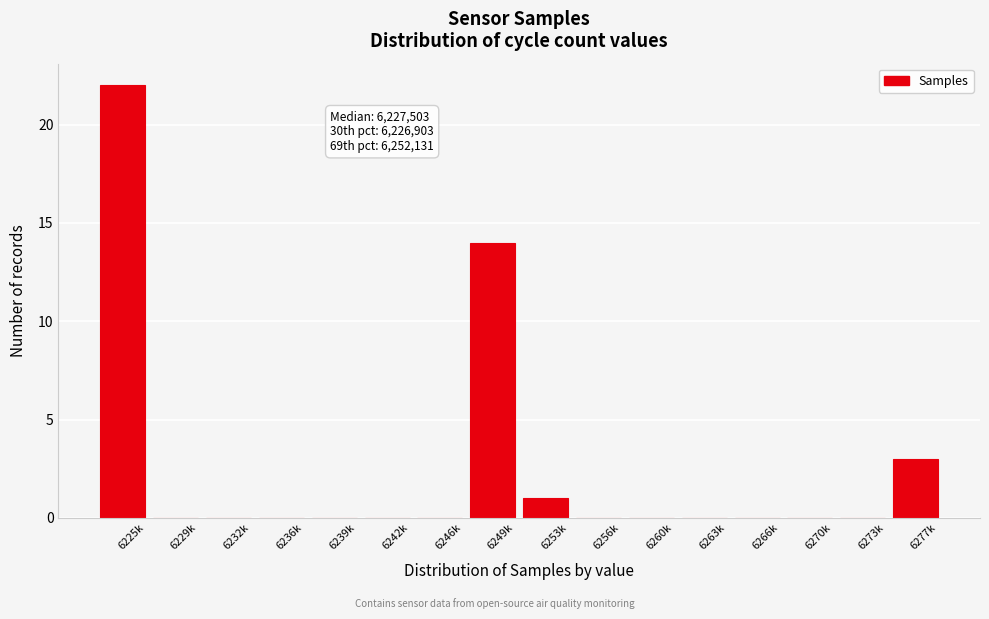

Reading left to right, extract all data points from this chart.

6225k=22	6229k=0	6232k=0	6236k=0	6239k=0	6242k=0	6246k=0	6249k=14	6253k=1	6256k=0	6260k=0	6263k=0	6266k=0	6270k=0	6273k=0	6277k=3